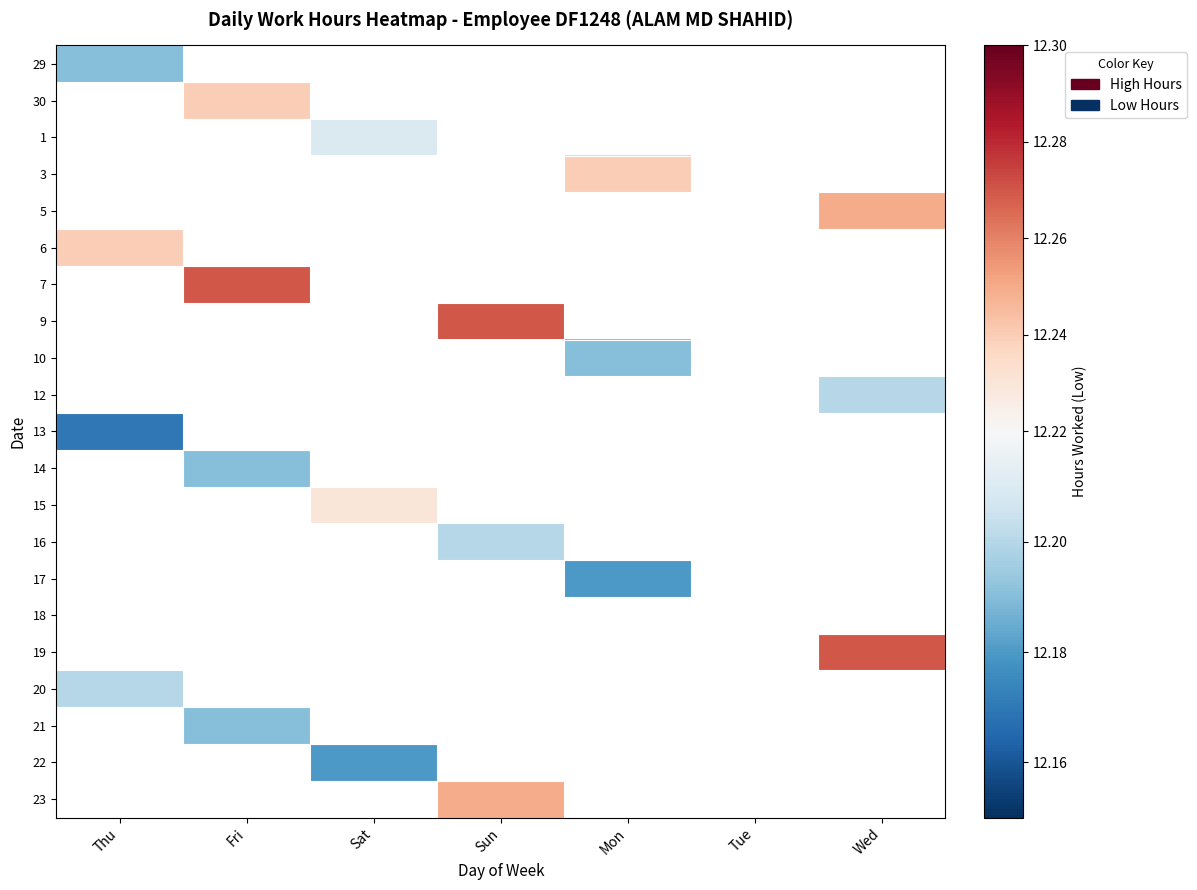

At which category does the chart reach its minimum across all series?

Fri